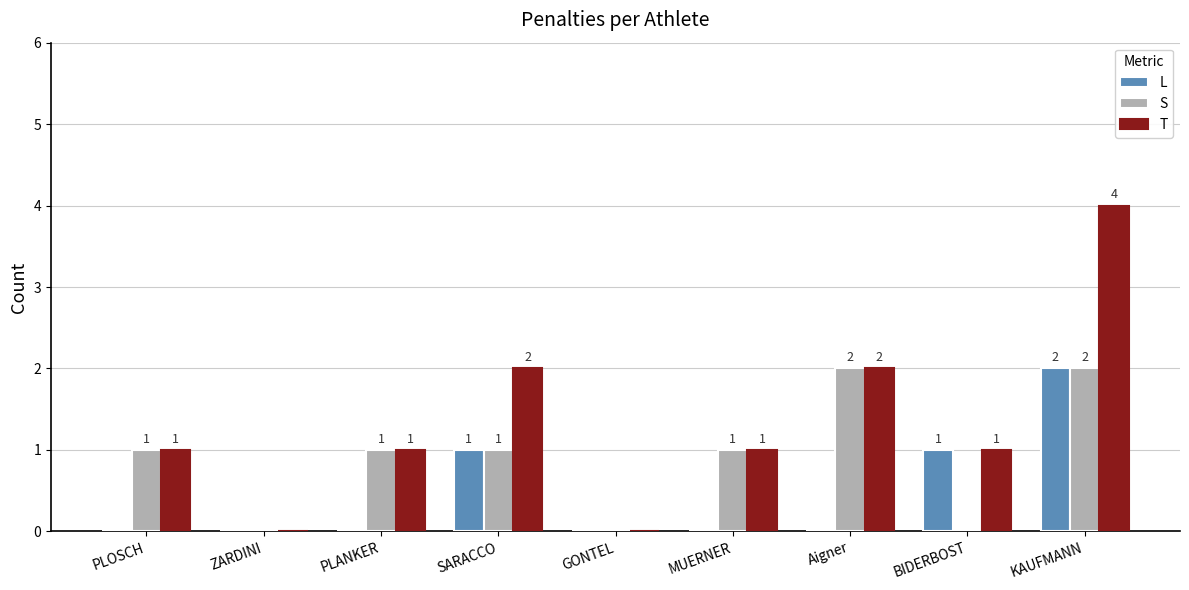

Read the T value at MUERNER.

1